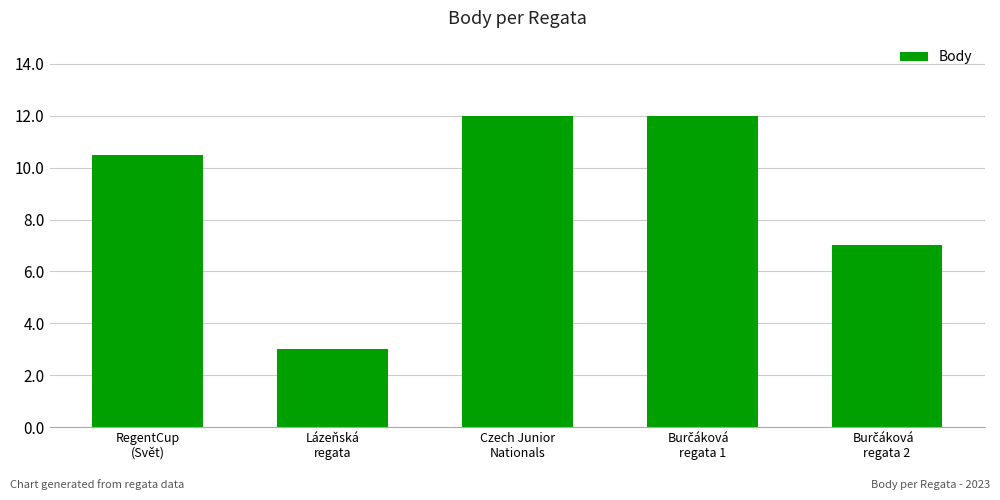

What position from the right is RegentCup
(Svět)?

5